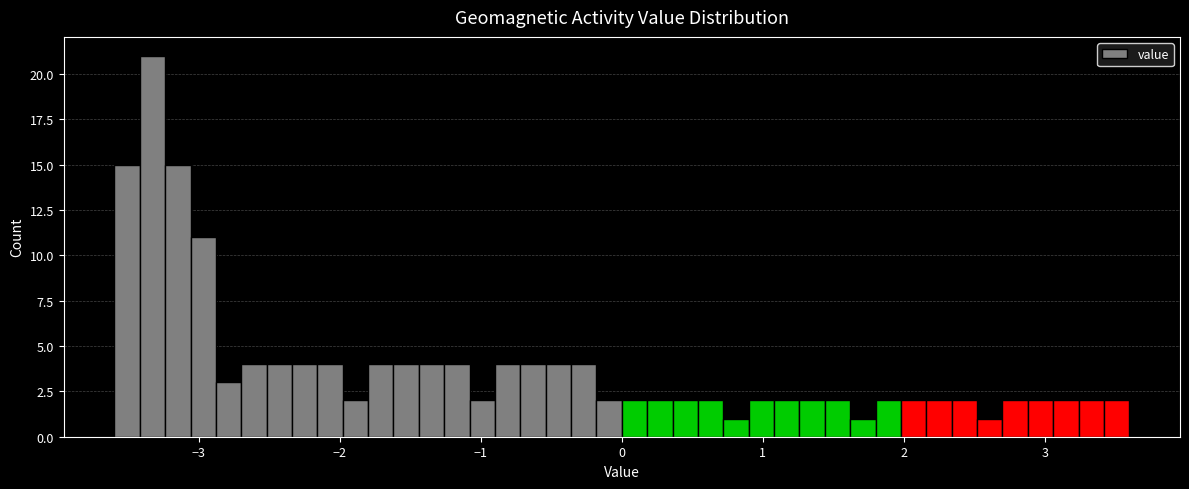

Read against the x-axis, roughly where is the centre of the tallest bar?

-3.3